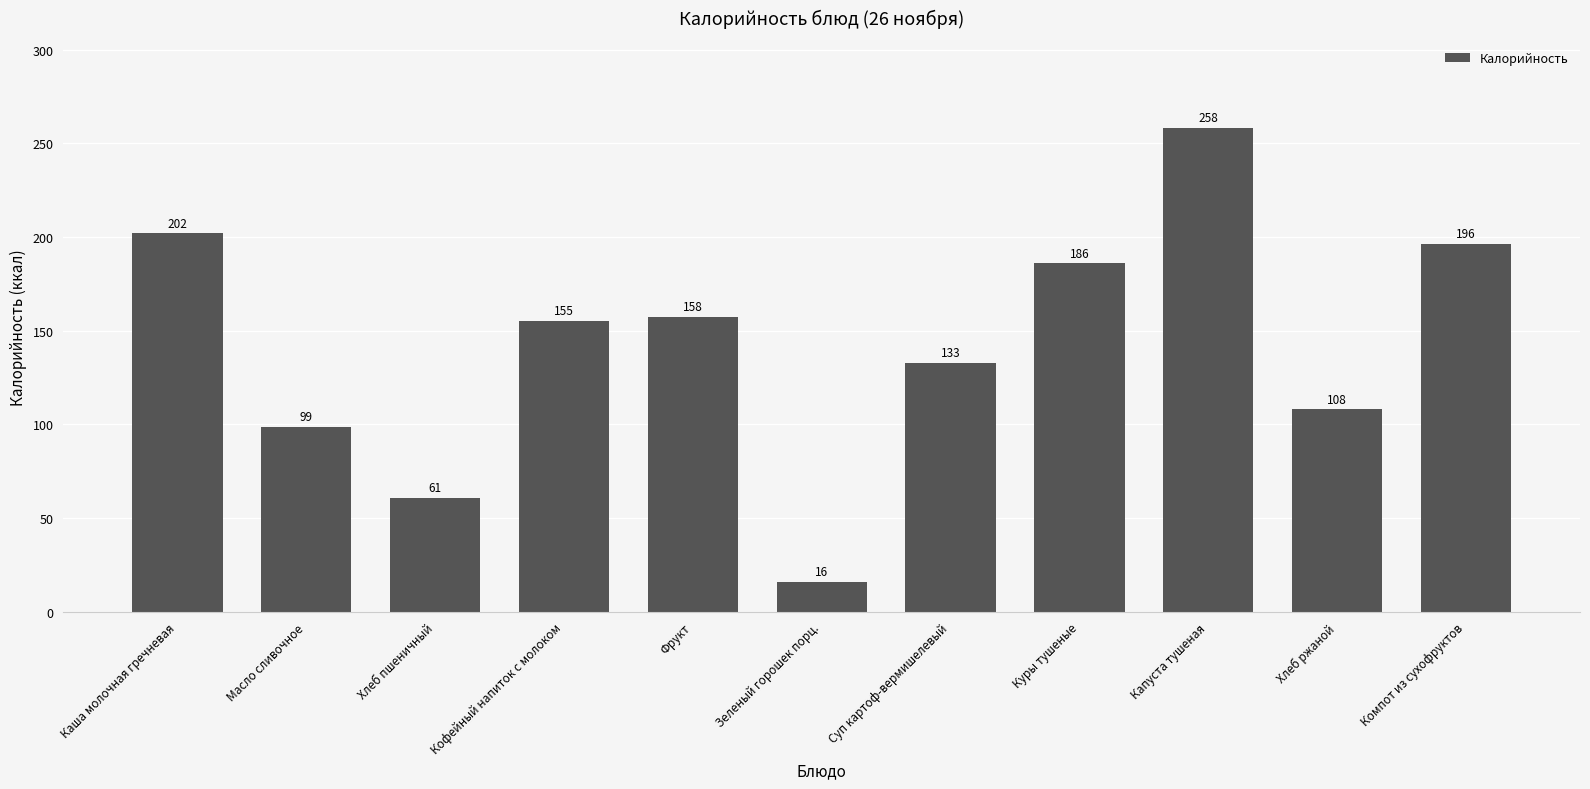

List the labels in order of value, largest first.

Капуста тушеная, Каша молочная гречневая, Компот из сухофруктов, Куры тушеные, Фрукт, Кофейный напиток с молоком, Суп картоф-вермишелевый, Хлеб ржаной, Масло сливочное, Хлеб пшеничный, Зеленый горошек порц.